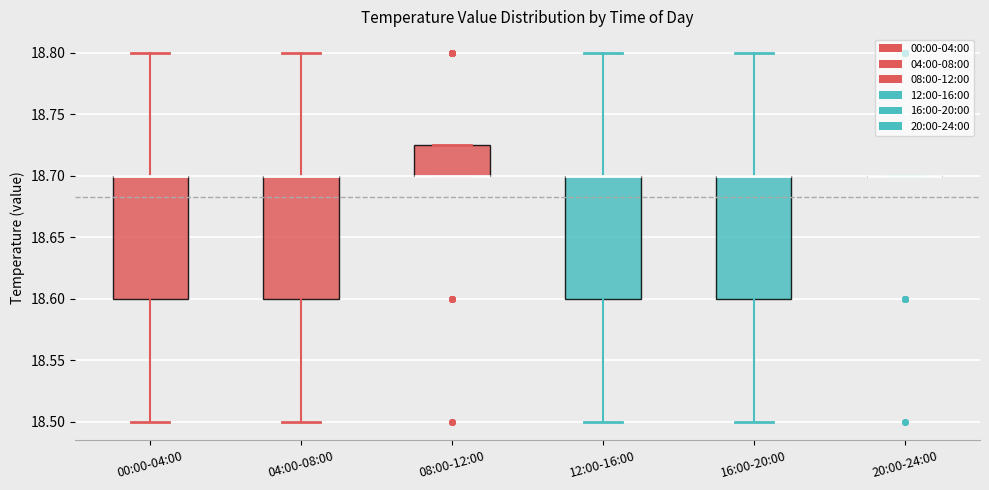

Reading left to right, transcribe this box plot: for each box, give where its median line is, the range the box spans, and where its two whiskers end, as read against the y-axis. The values are not printed on the chart, so give them approximately, as read against the axis.

00:00-04:00: median 18.700 (drawn on the box's upper edge), box 18.600 to 18.700, whiskers 18.500 to 18.800
04:00-08:00: median 18.700 (drawn on the box's upper edge), box 18.600 to 18.700, whiskers 18.500 to 18.800
08:00-12:00: median 18.700 (drawn on the box's lower edge), box 18.700 to 18.725, whiskers 18.700 to 18.725
12:00-16:00: median 18.700 (drawn on the box's upper edge), box 18.600 to 18.700, whiskers 18.500 to 18.800
16:00-20:00: median 18.700 (drawn on the box's upper edge), box 18.600 to 18.700, whiskers 18.500 to 18.800
20:00-24:00: box collapsed to a line at 18.700, whiskers 18.700 to 18.700